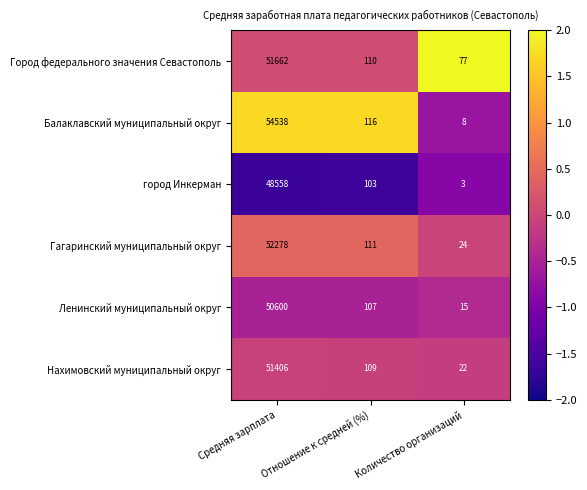

Which series has the largest total across all categories?

Балаклавский муниципальный округ